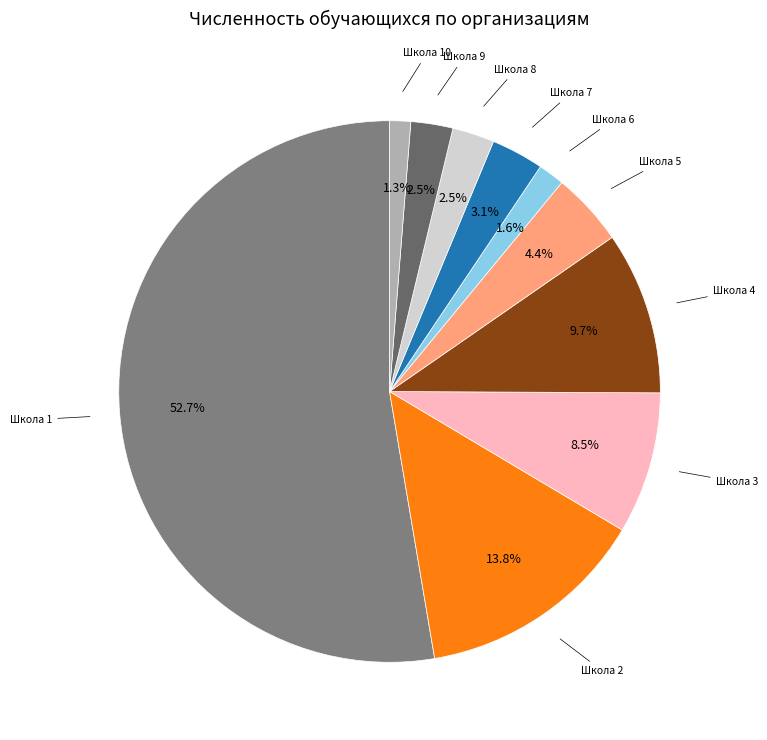

To the nearest percent, what is the difference between the largest and smallest slice percentages?

51%